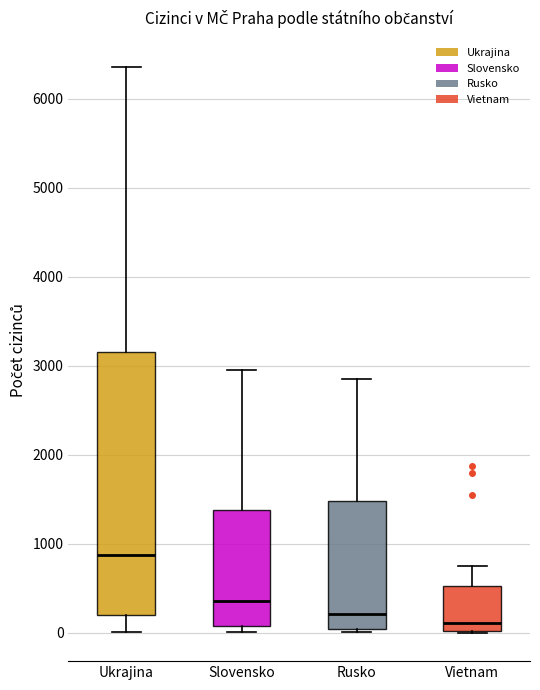

Where does the median line of the box for Vietnam sit on the y-axis? The values are not printed on the chart, so give them approximately, as read against the axis.

100